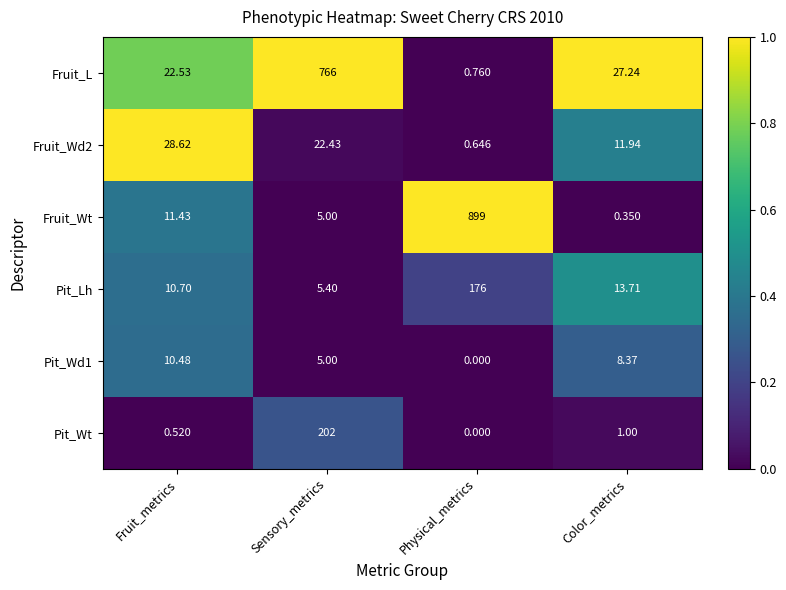

What is the difference between the highest and lowest values at Sensory_metrics?

761.0